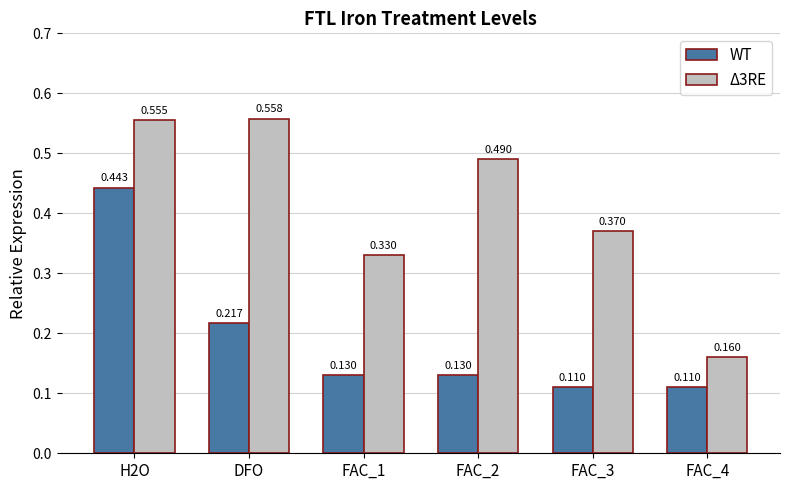

Is the value of Δ3RE at FAC_4 greater than the value of WT at FAC_4?

Yes